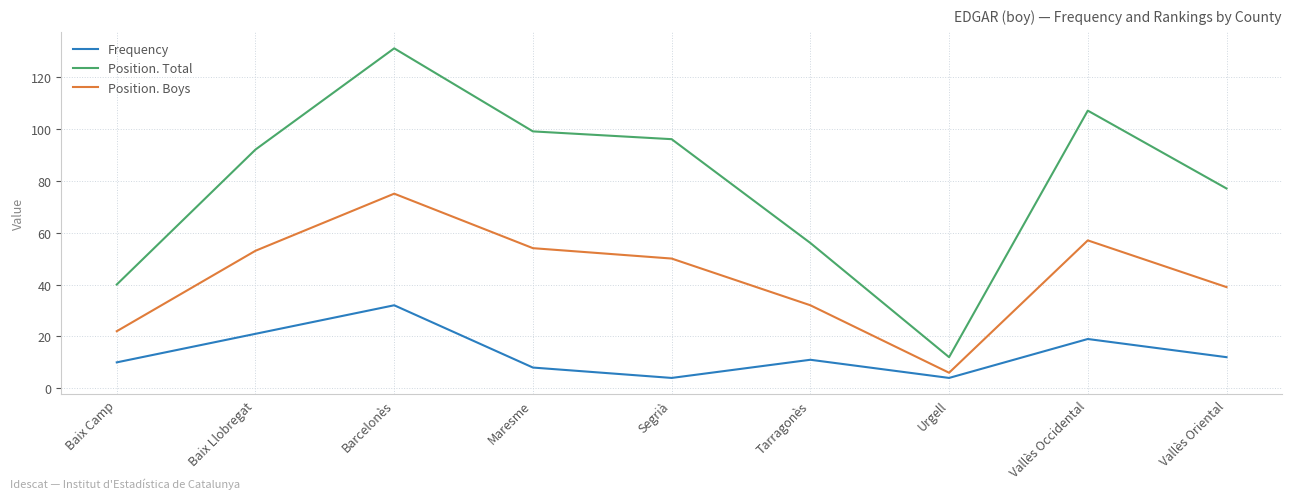

Reading right to left, list all the values displayed in this chart.

Frequency: 12	19	4	11	4	8	32	21	10
Position. Total: 77	107	12	56	96	99	131	92	40
Position. Boys: 39	57	6	32	50	54	75	53	22